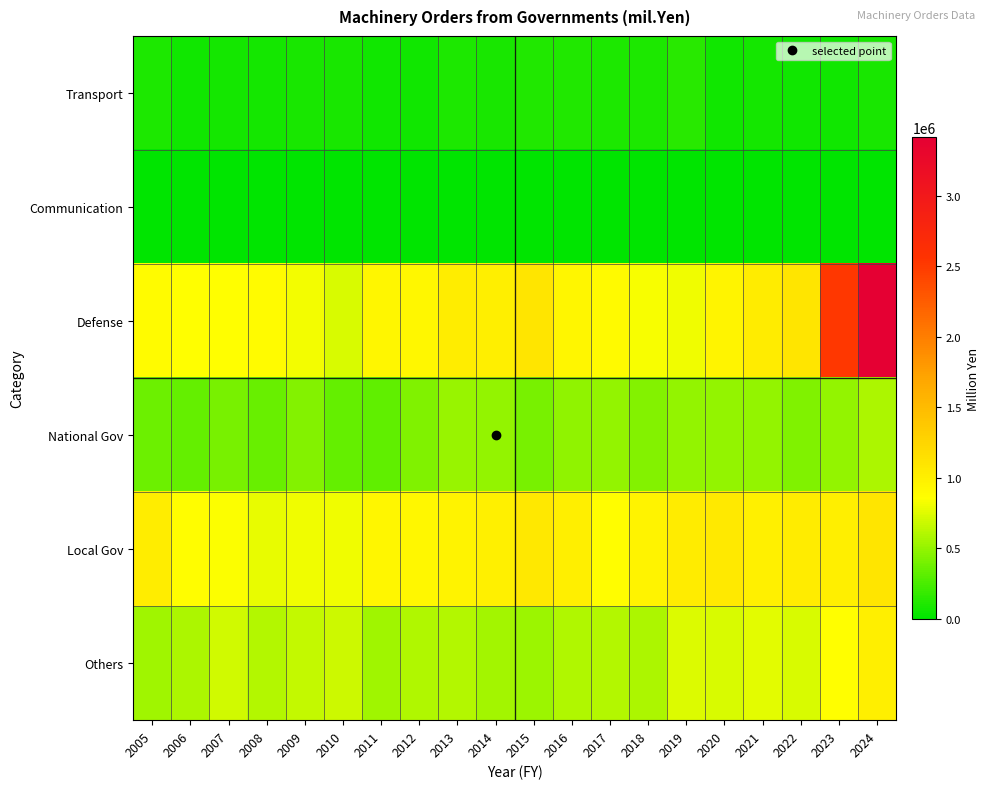

At how many categories does at least one series exceed 923792?

14